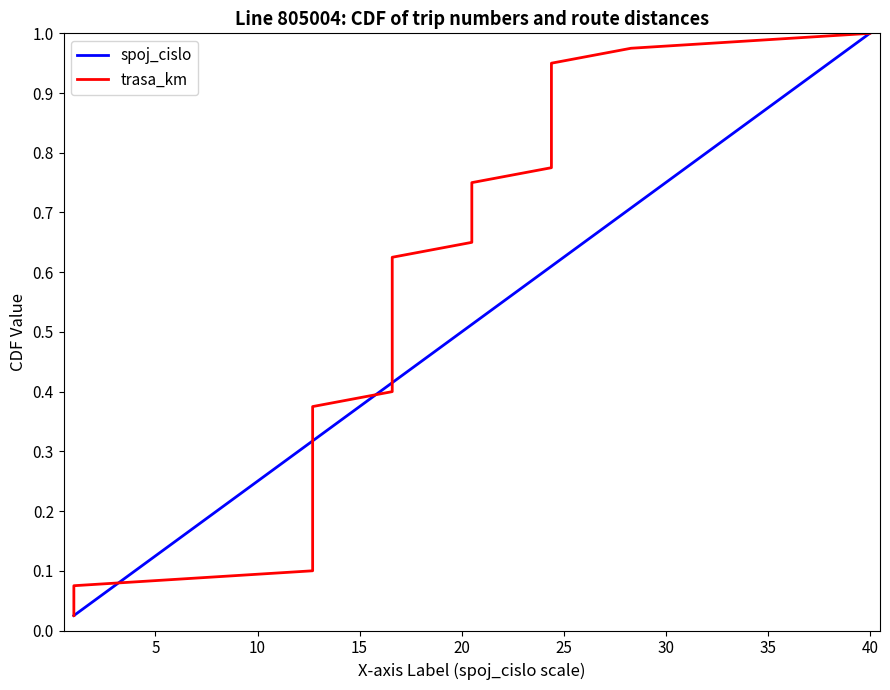

What is the maximum value for trasa_km?

1.0